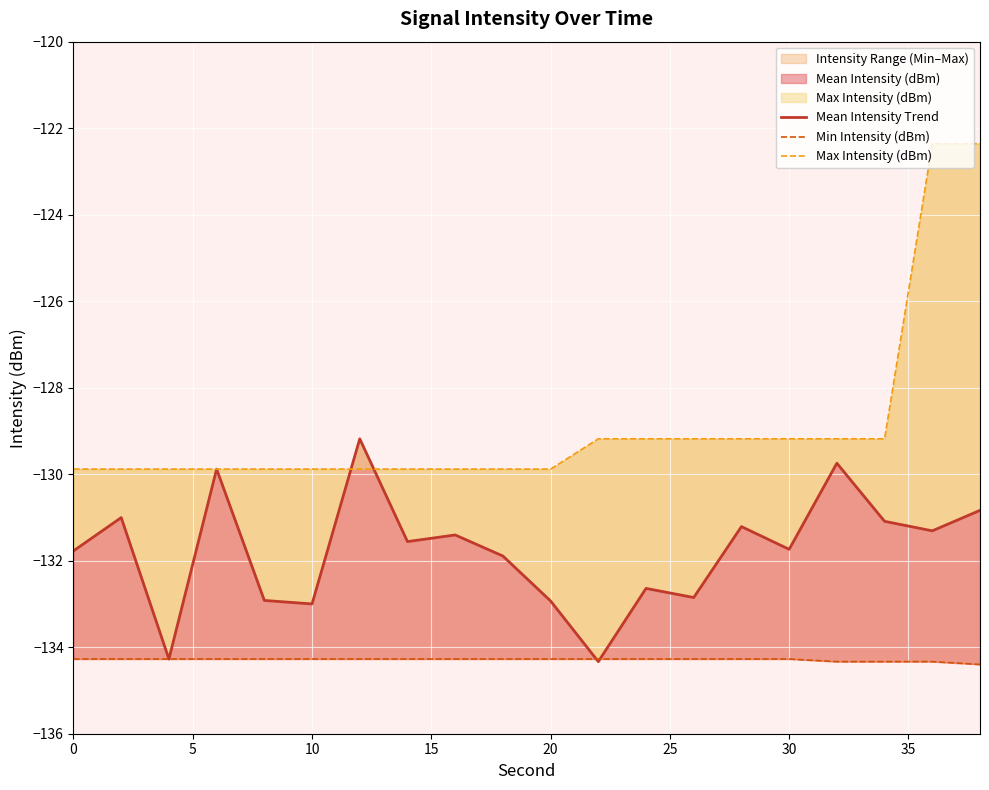

How many values in the Mean Intensity Trend series are below -131?

16